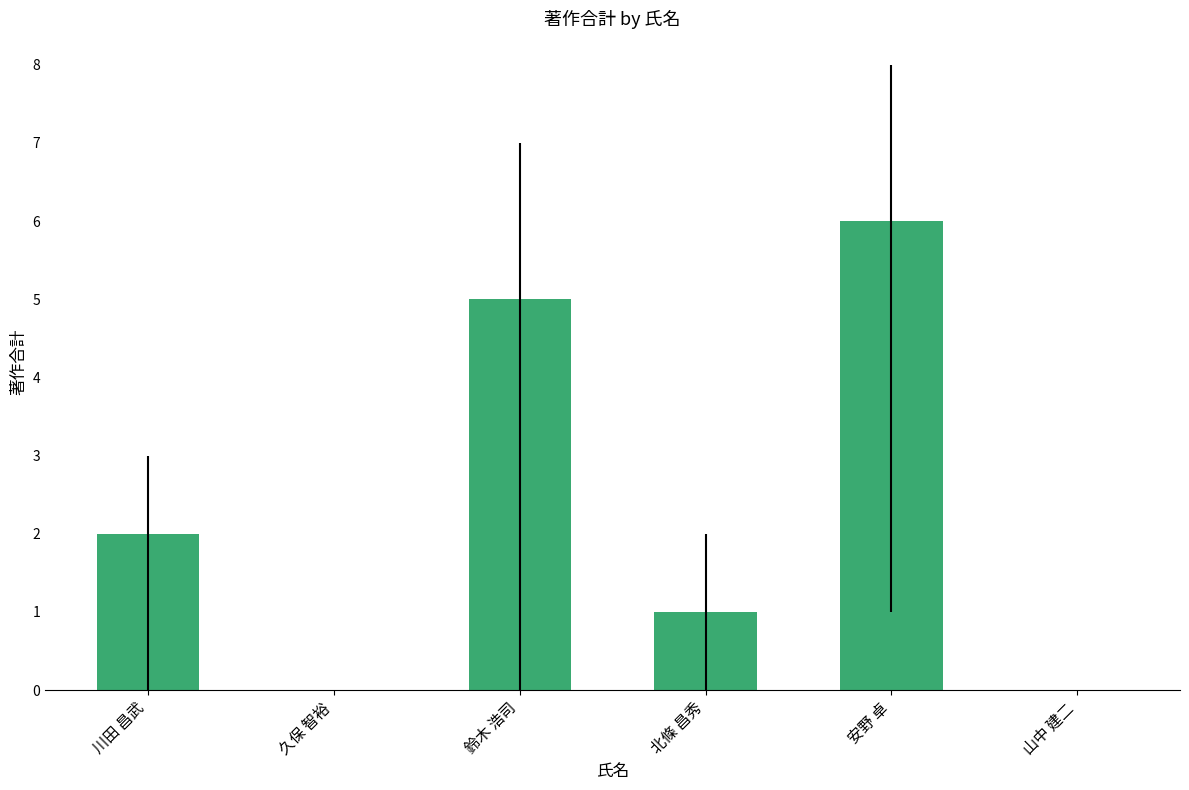

Where is the data nearest to the value 3?

川田 昌武